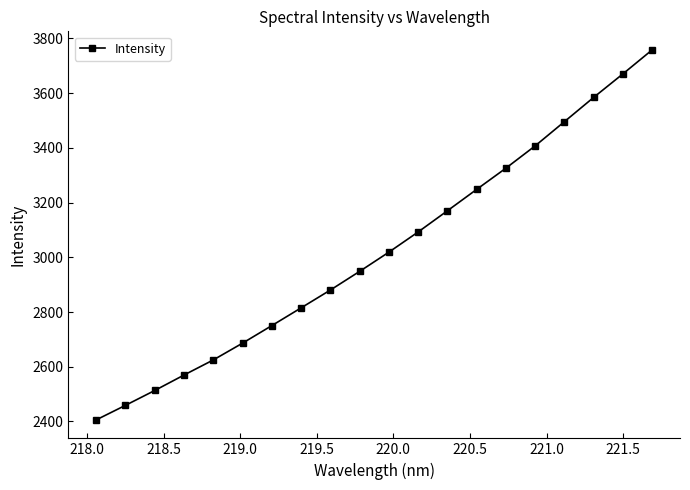

What is the sum of all values?

60428.6